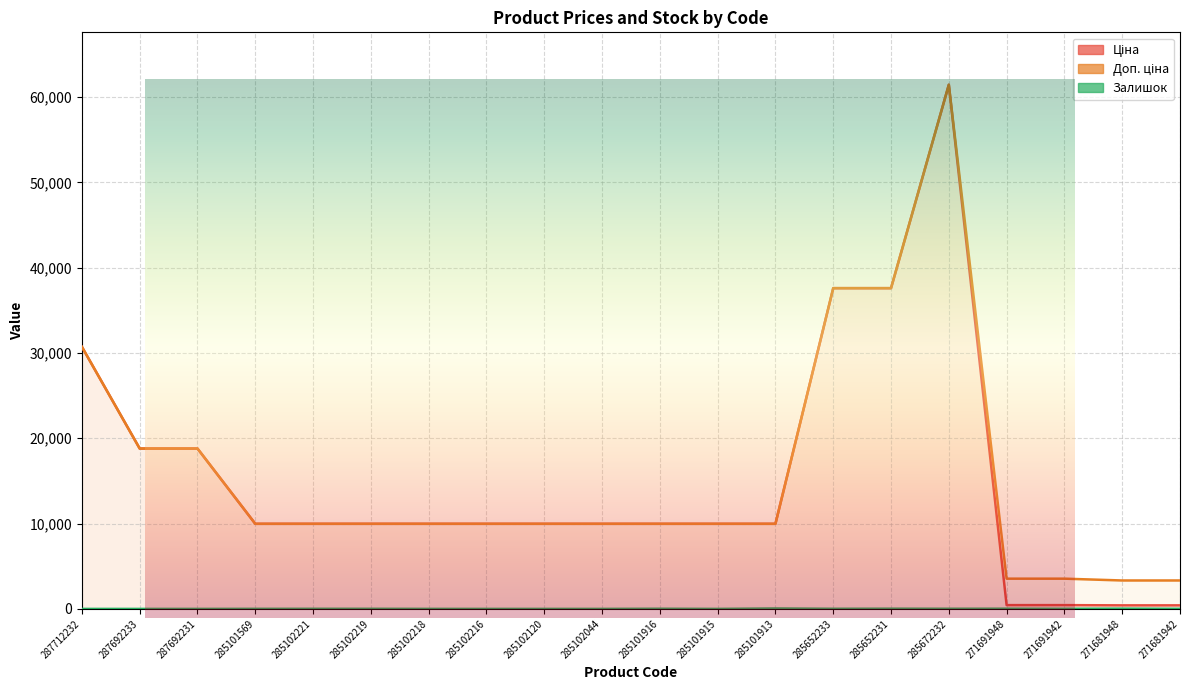

In Залишок, how many points are lower than both neighbors (excluding endpoints)?

4